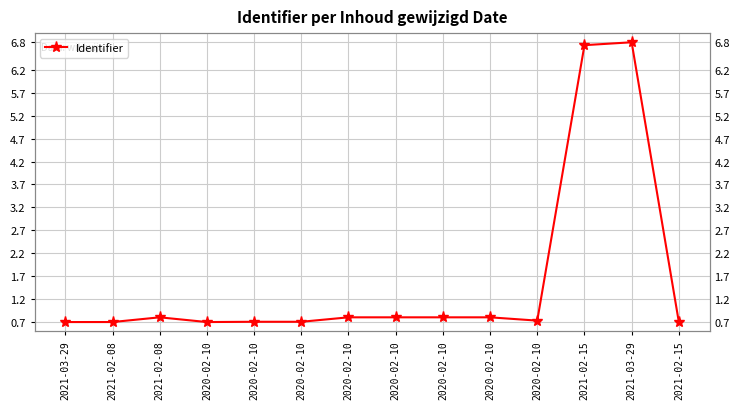

Reading right to left, list all the values displayed in this chart.

2021-02-15=0.7	2021-03-29=6.8	2021-02-15=6.7	2020-02-10=0.7	2020-02-10=0.8	2020-02-10=0.8	2020-02-10=0.8	2020-02-10=0.8	2020-02-10=0.7	2020-02-10=0.7	2020-02-10=0.7	2021-02-08=0.8	2021-02-08=0.7	2021-03-29=0.7